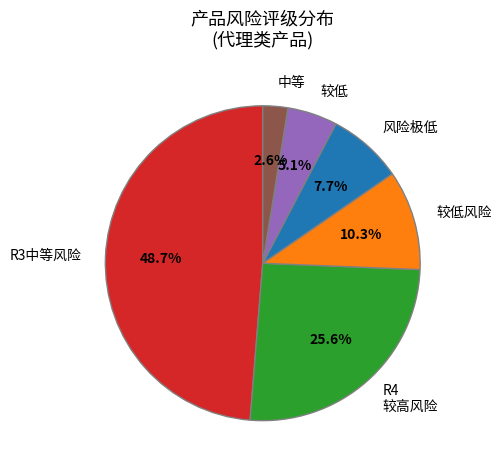

Rank the categories by value from lowest to highest.

中等, 较低, 风险极低, 较低风险, R4 较高风险, R3中等风险